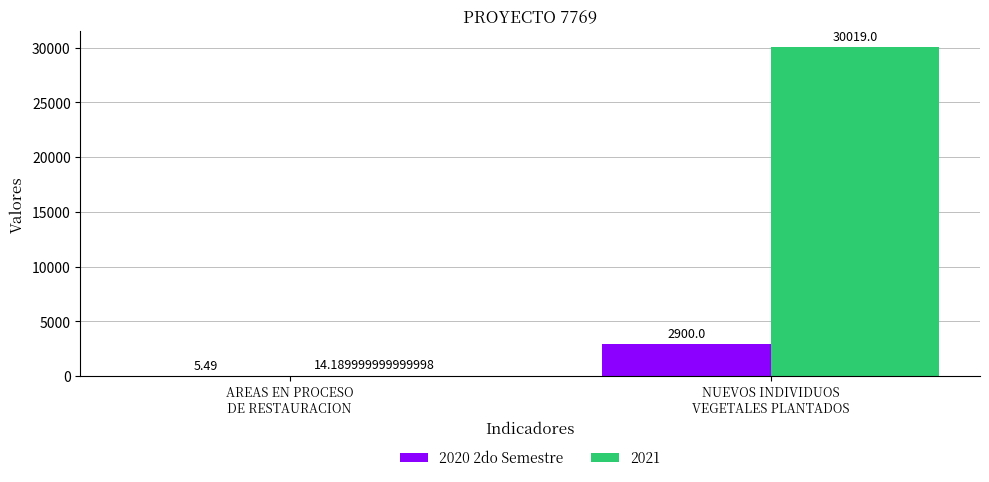

What is the sum of all 2020 2do Semestre values?

2905.5